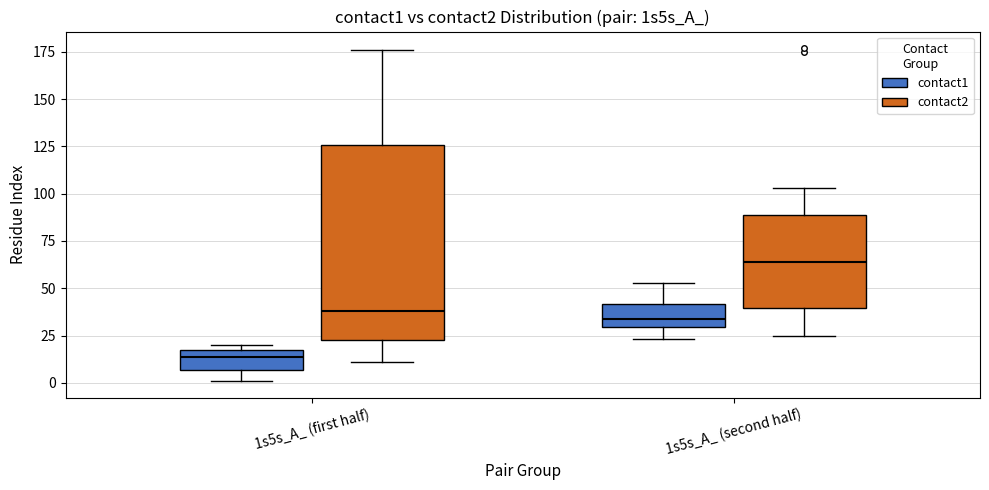

Reading left to right, transcribe this box plot: for each box, give where its median line is, the range the box spans, and where its two whiskers end, as read against the y-axis. The values are not printed on the chart, so give them approximately, as read against the axis.

1s5s_A_ (first half) (contact1): median 15 (inside the box), box 5 to 15, whiskers 0 to 20
1s5s_A_ (first half) (contact2): median 40, box 25 to 125, whiskers 10 to 175
1s5s_A_ (second half) (contact1): median 35, box 30 to 40, whiskers 25 to 55
1s5s_A_ (second half) (contact2): median 65, box 40 to 90, whiskers 25 to 105